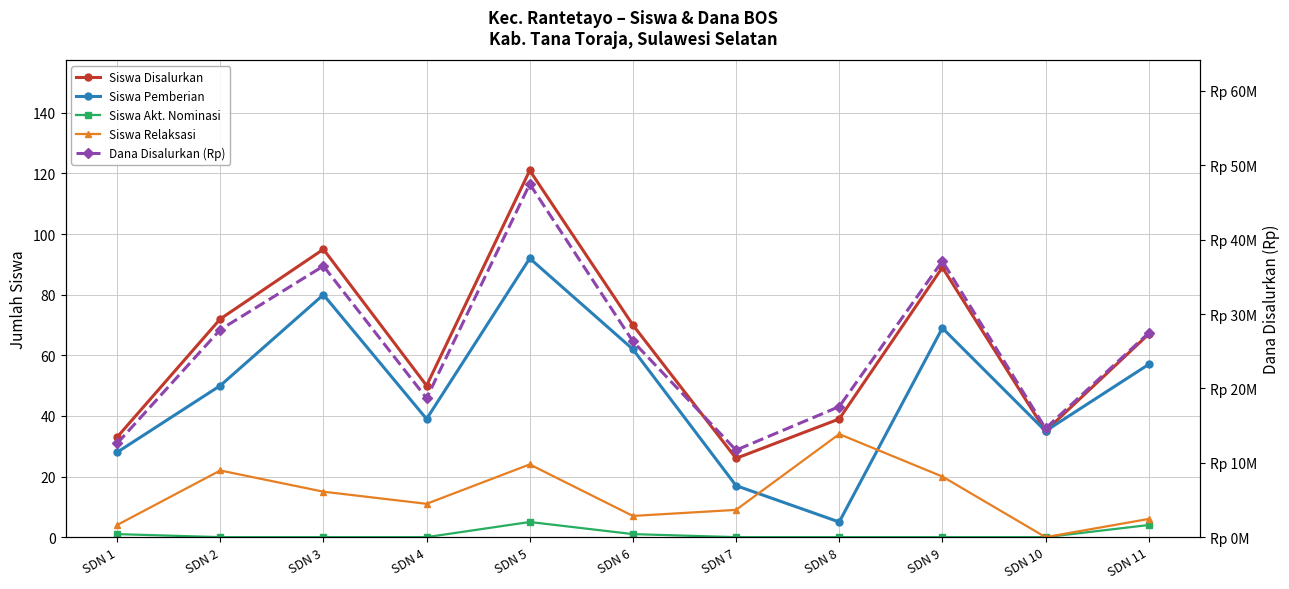

True or false: Siswa Akt. Nominasi and Siswa Relaksasi intersect in this chart.

False